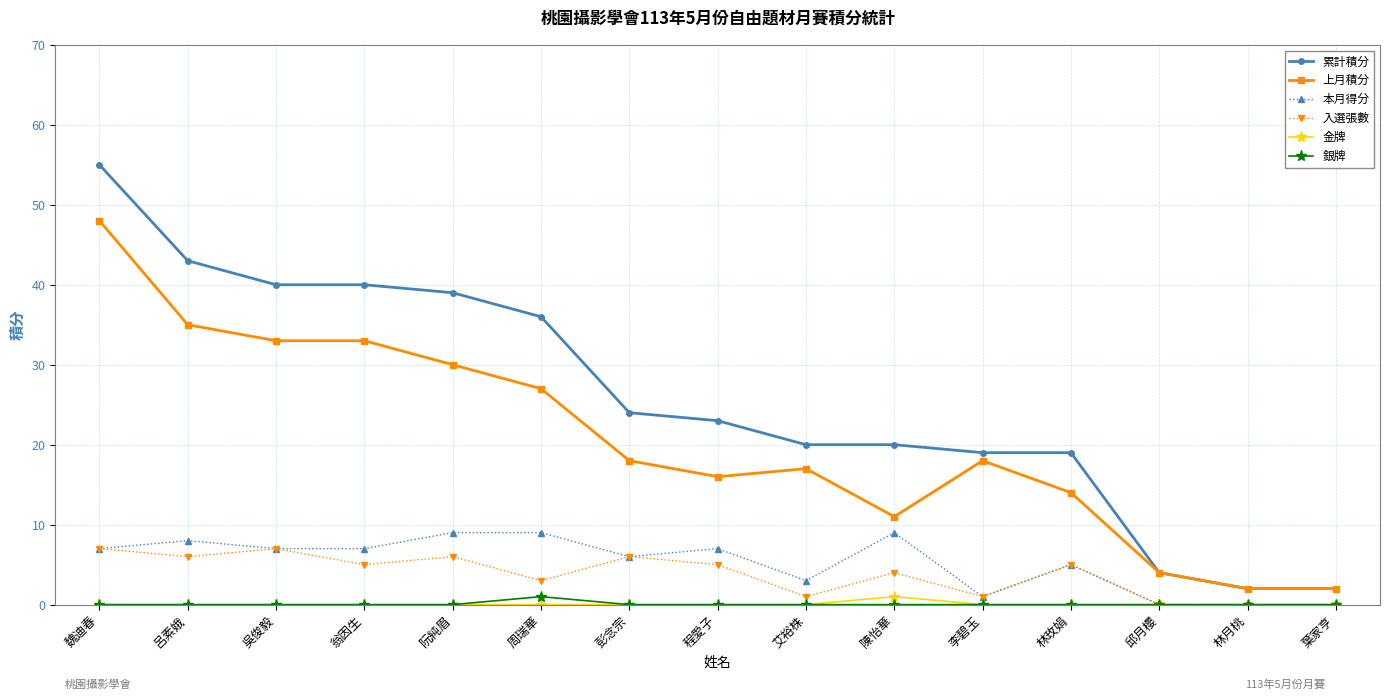

At which label does 入選張數 first exceed 5?

魏迪春